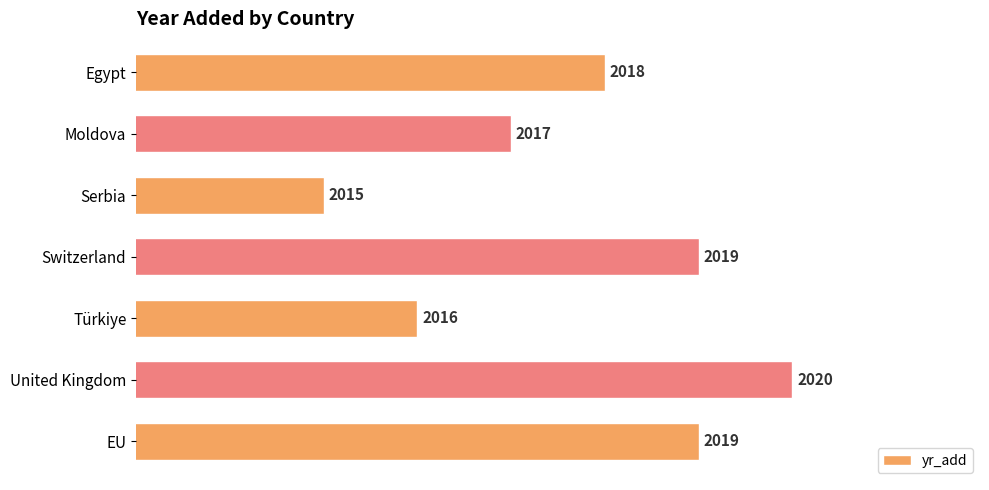

Reading top to bottom, list all the values displayed in this chart.

2018	2017	2015	2019	2016	2020	2019